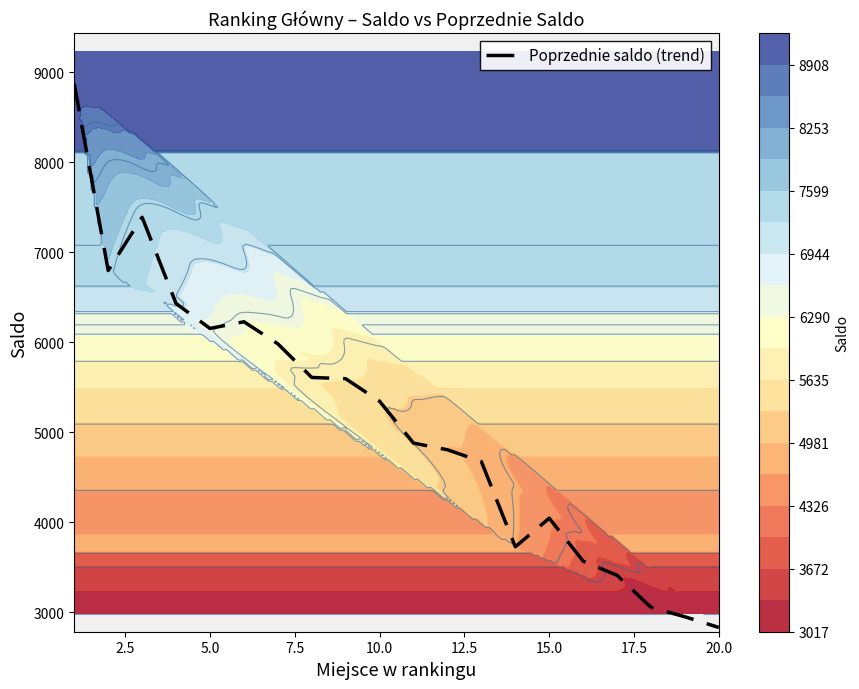

Reading left to right, transcribe all the data shown in this chart.

8871	6797	7389	6430	6153	6227	5982	5608	5594	5343	4878	4804	4673	3725	4043	3566	3408	3052	2947	2828